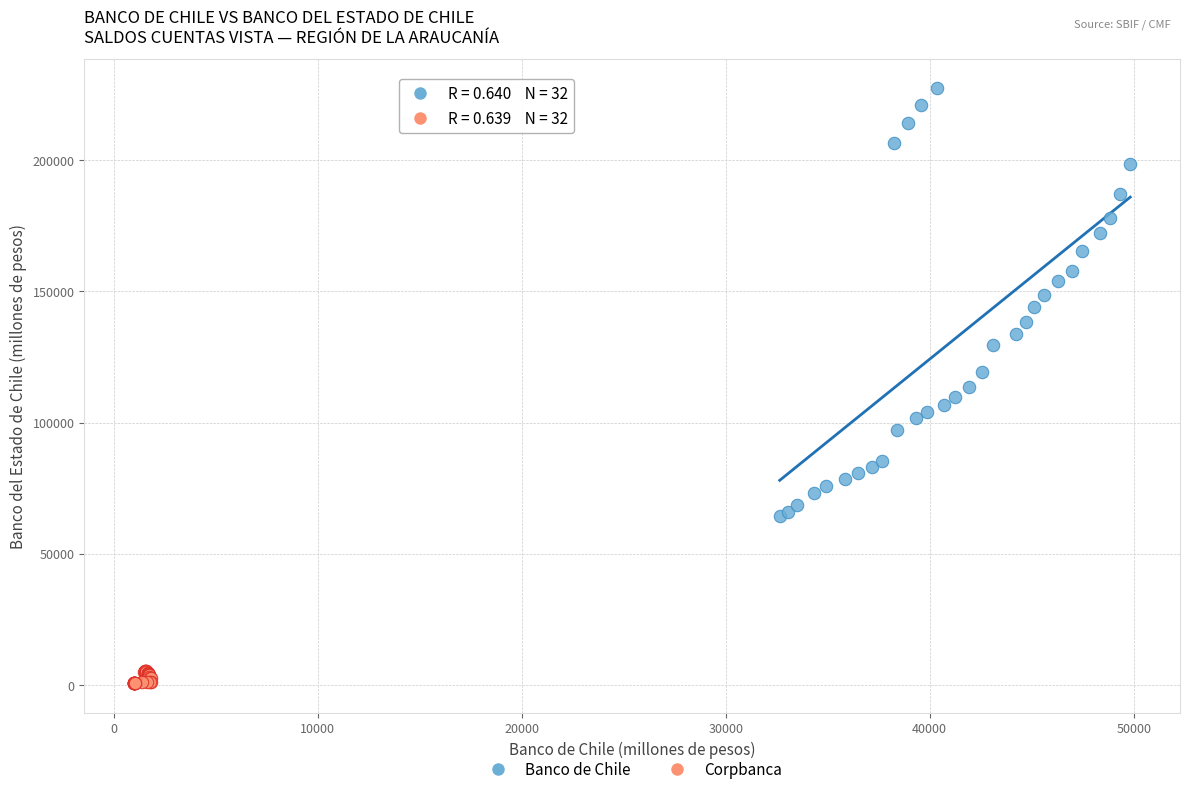

Which series reaches the minimum Y coordinate?

Corpbanca